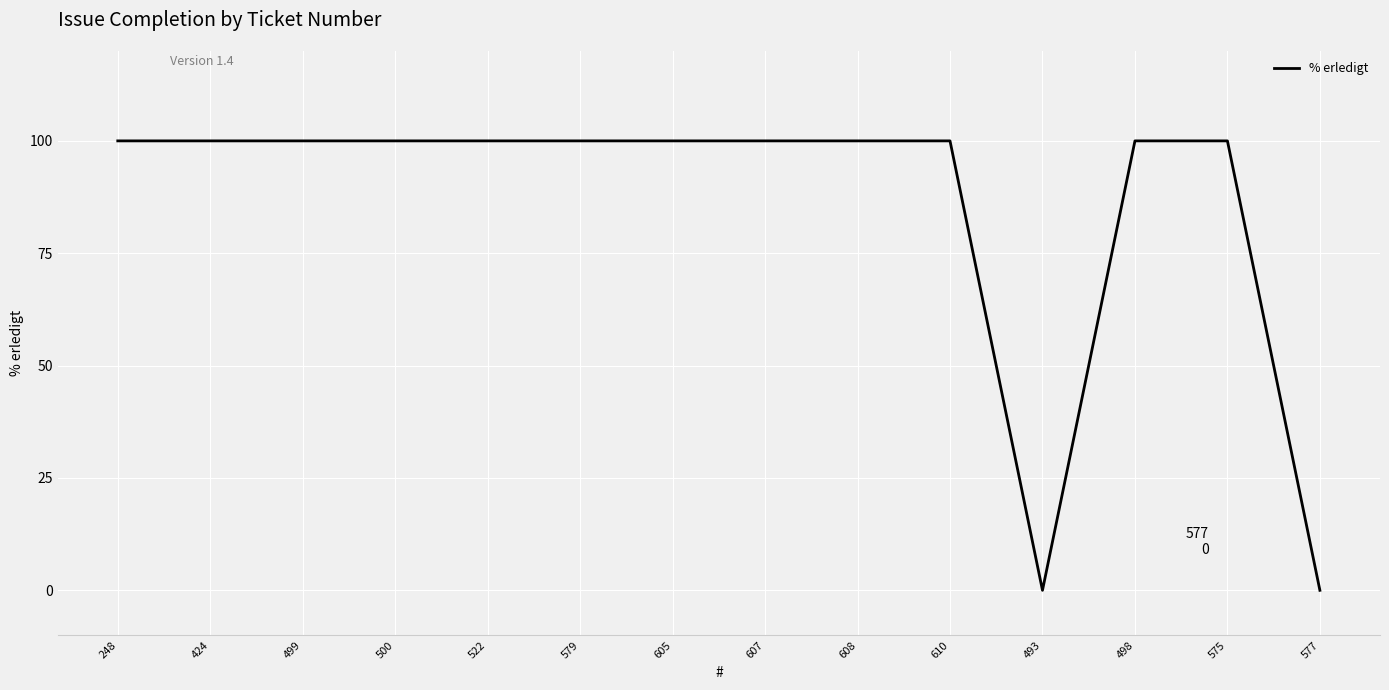

What position from the left is 575?

13